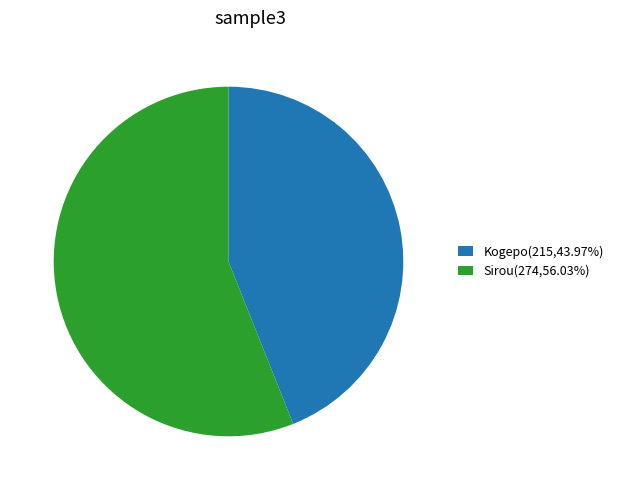

Do Sirou(274,56.03%) and Kogepo(215,43.97%) together represent more than half of the pie?

Yes